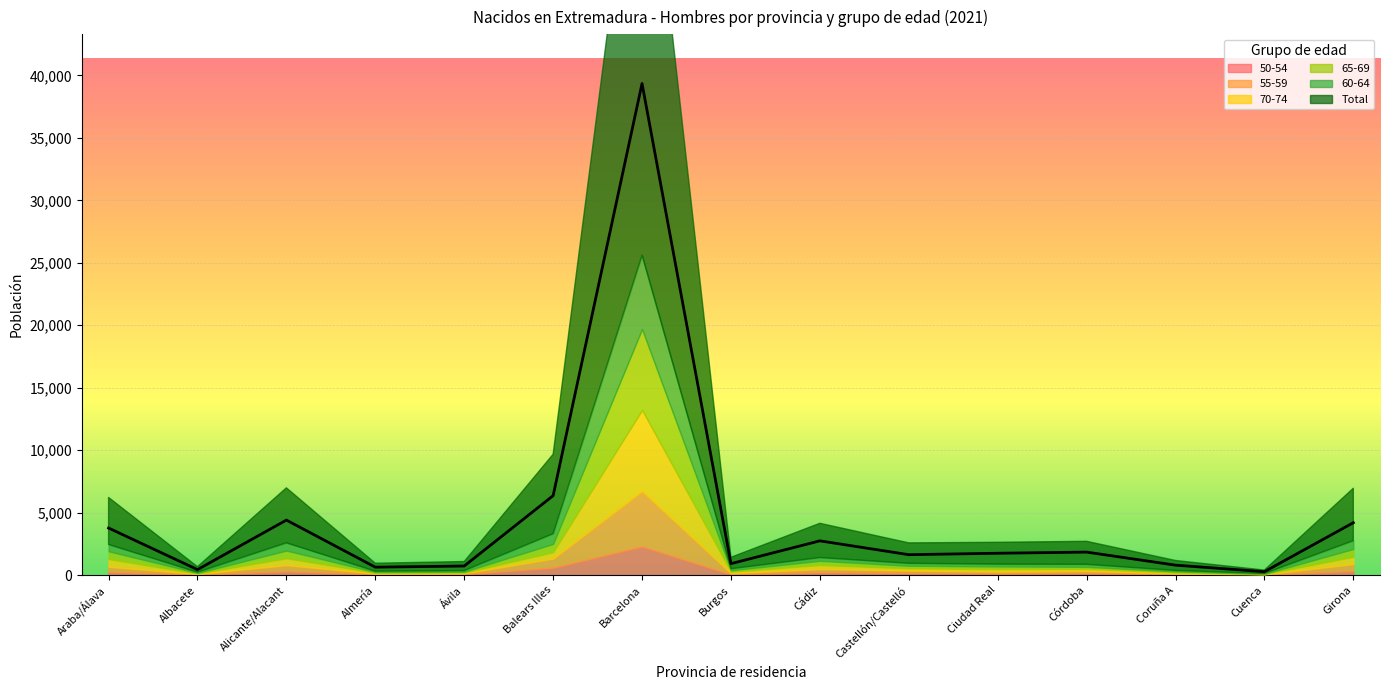

Is the value of 65-69 at Almería greater than the value of 60-64 at Araba/Álava?

No